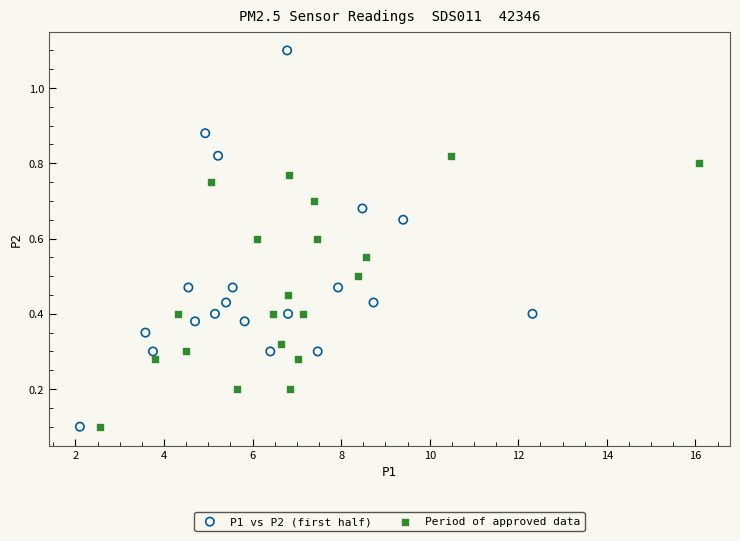

Which series contains the highest Y value?

P1 vs P2 (first half)